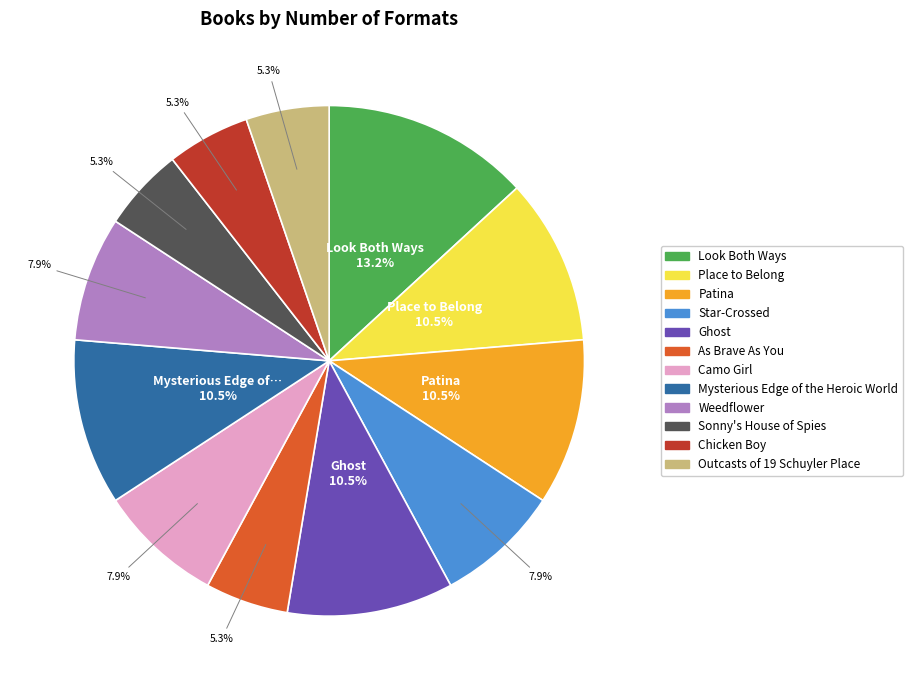

Count the number of slices in the pie.

12